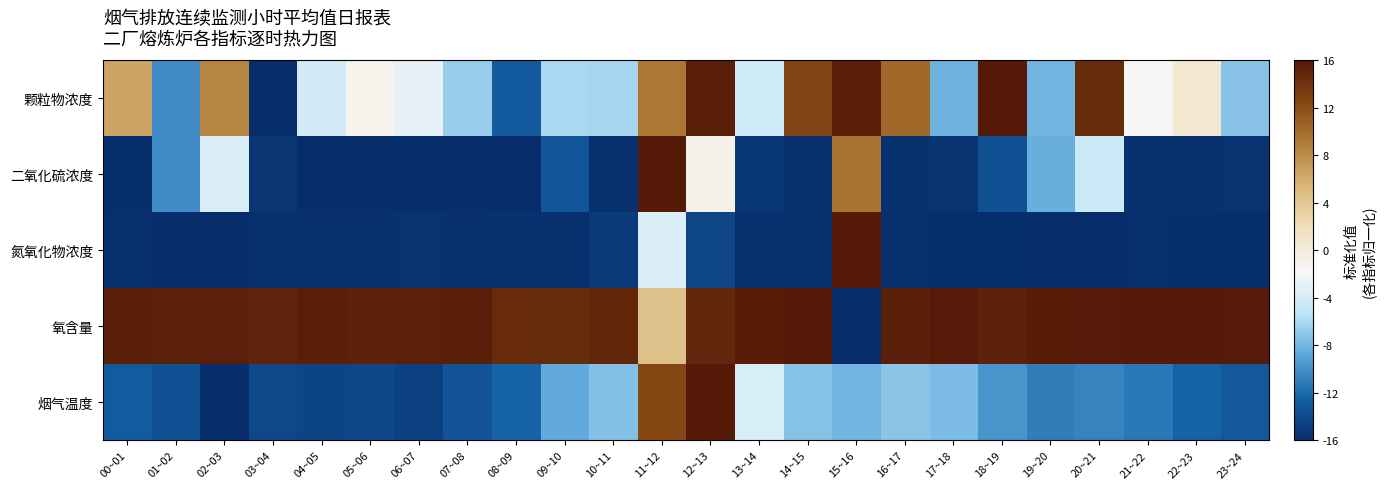

What is the difference between the highest and lowest values at 18~19?

31.9